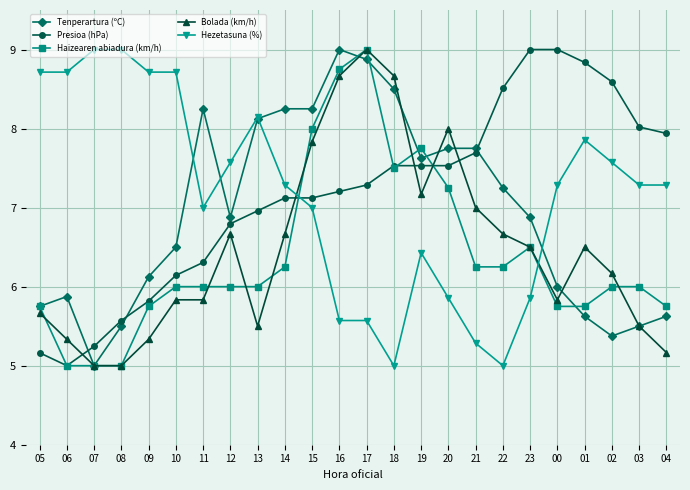

True or false: Bolada (km/h) has more than 0 points higher than both neighbors.

True